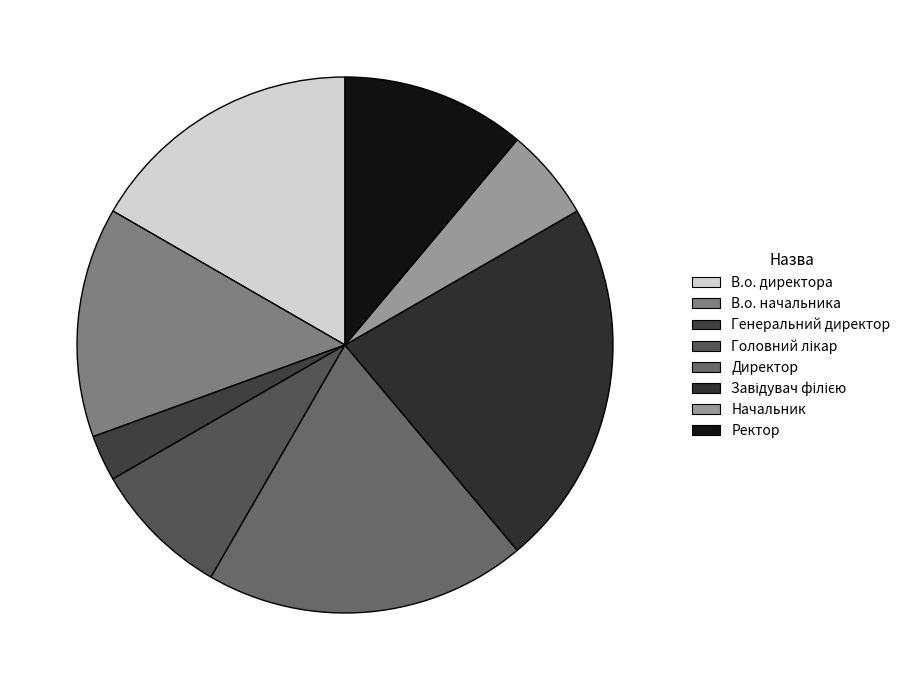

The Ректор slice represents 17% of the pie. True or false?

False